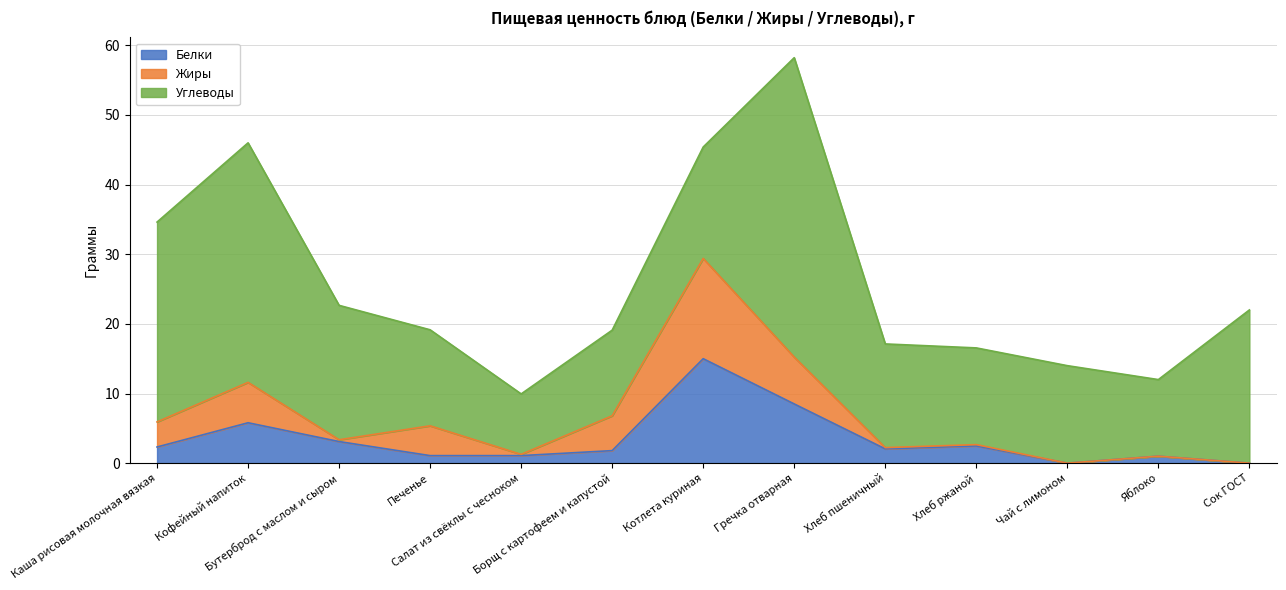

Which has a higher value, Борщ с картофеем и капустой or Салат из свёклы с чесноком?

Борщ с картофеем и капустой